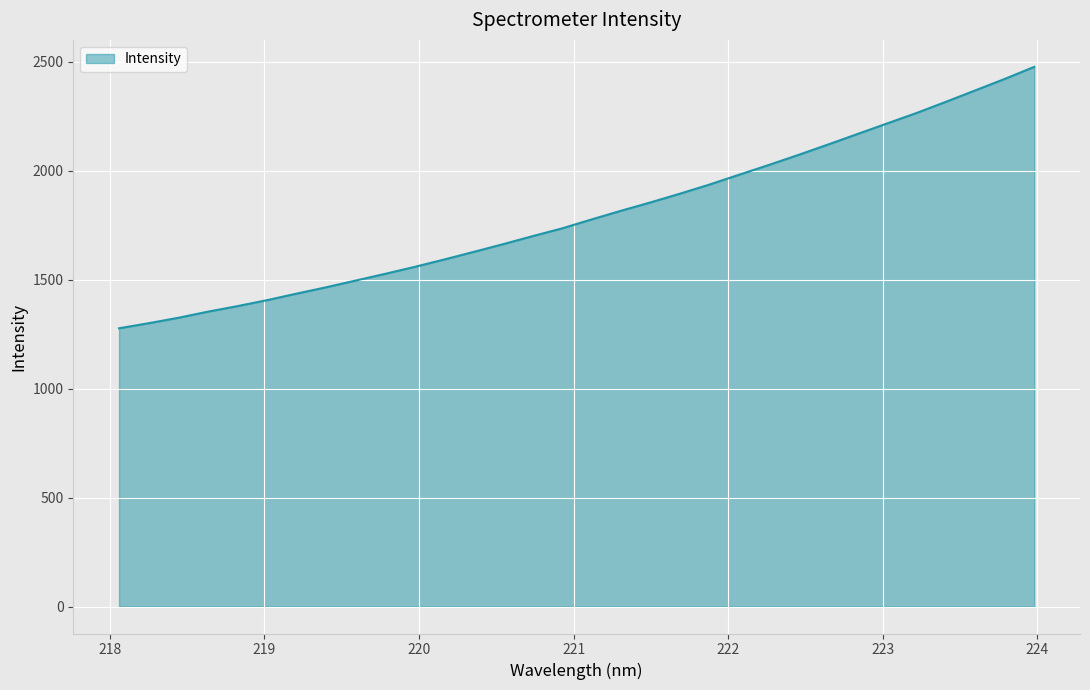

What is the greatest value displayed?

2475.9